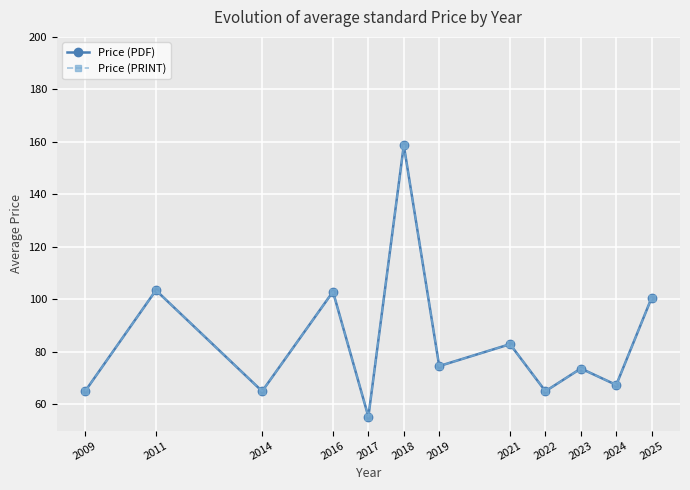

Which series has the largest total across all categories?

Price (PDF)